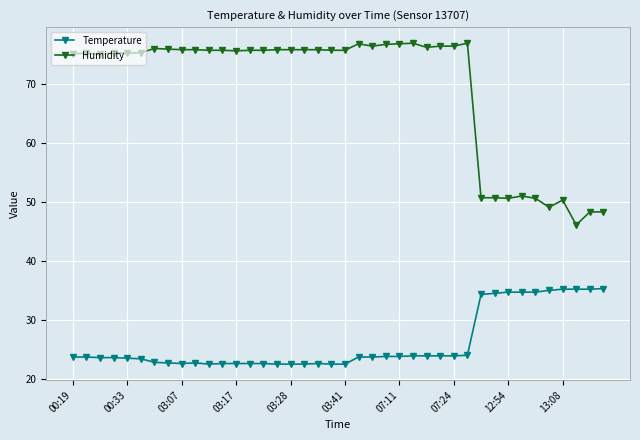

What is the difference between the second highest and second lowest values in the Humidity series?

28.6